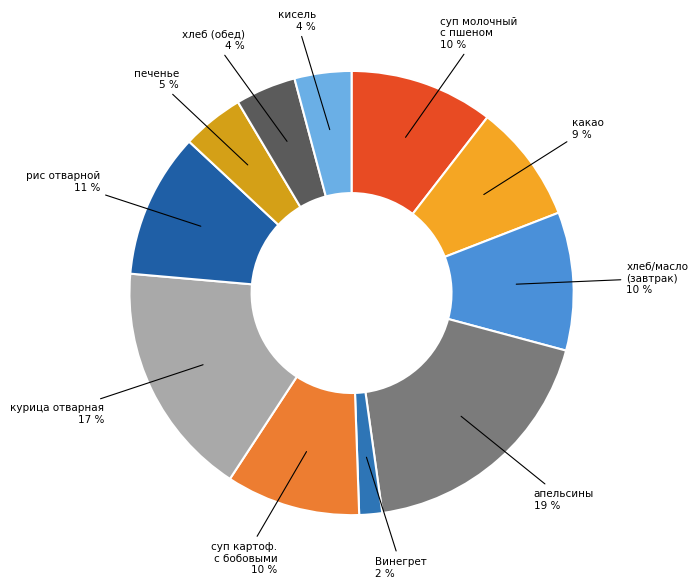

Does any single category account for the majority?

No